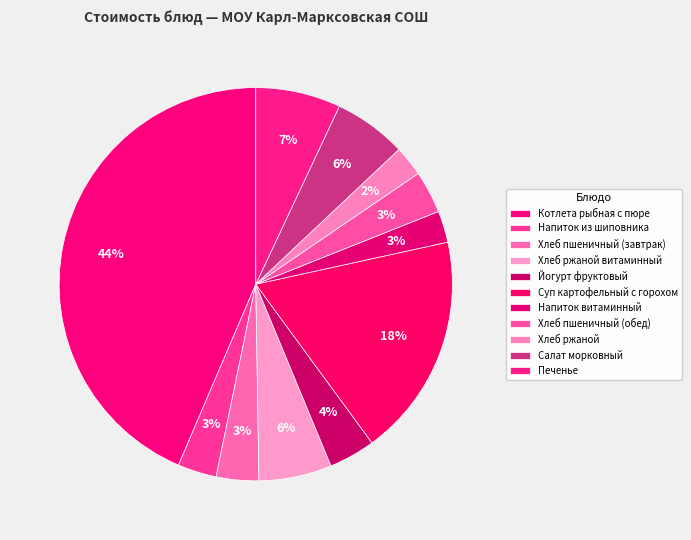

What is the largest slice in the pie chart?

Котлета рыбная с пюре